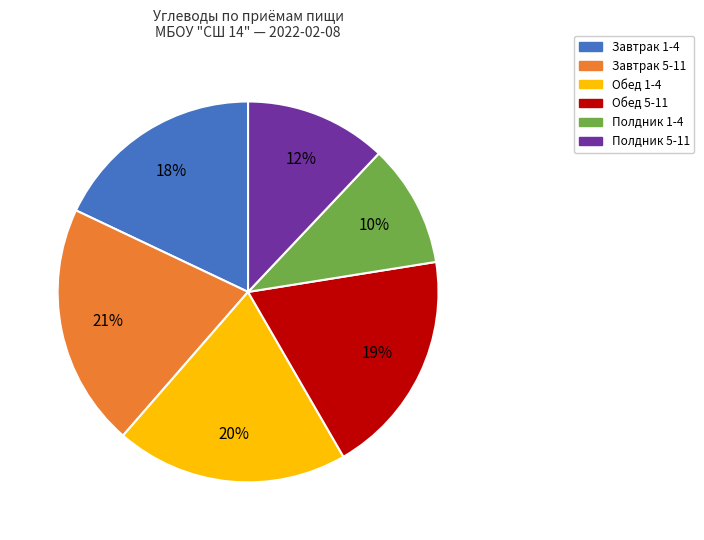

To the nearest percent, what is the difference between the Завтрак 1-4 and Обед 5-11 slice percentages?

1%